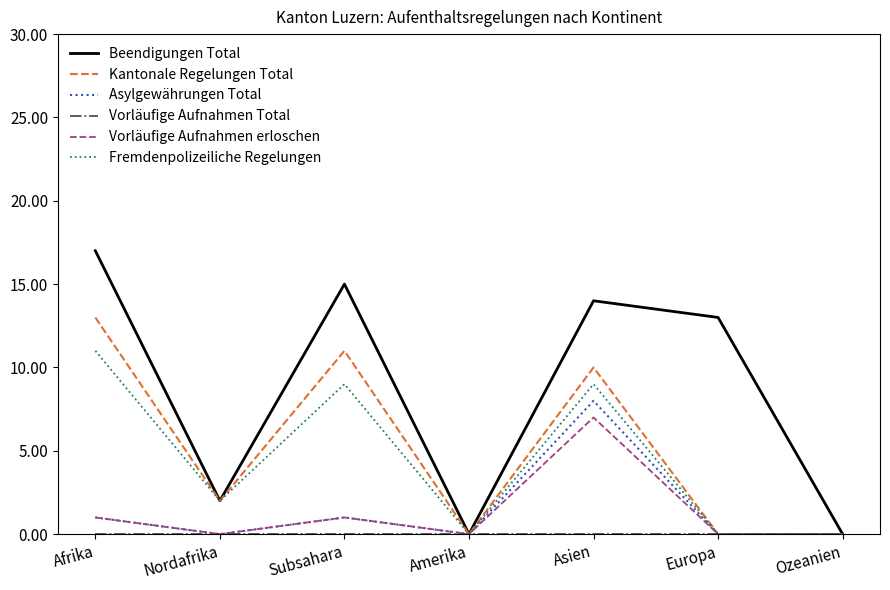

At which category is the sum across all series the highest?

Asien